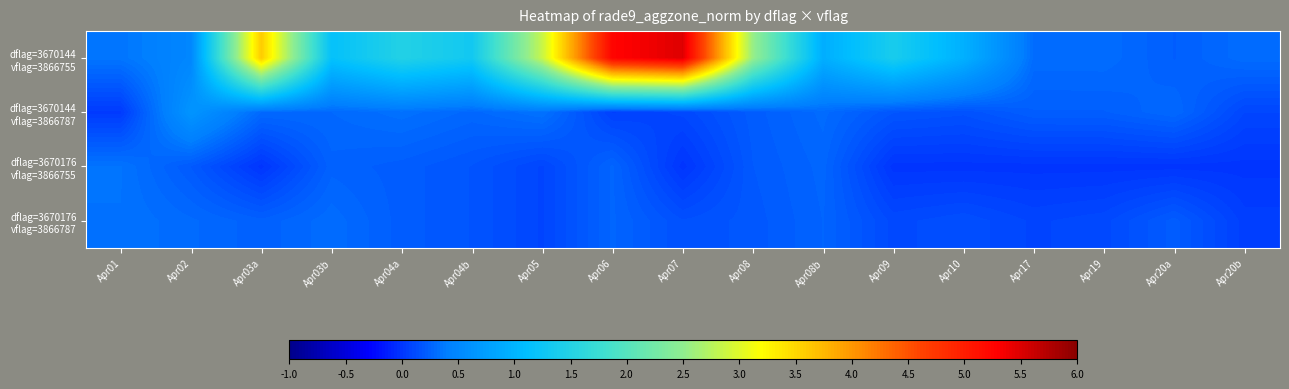

At Apr03b, list the series in order from smallest to largest.

dflag=3670176 vflag=3866755, dflag=3670144 vflag=3866787, dflag=3670176 vflag=3866787, dflag=3670144 vflag=3866755